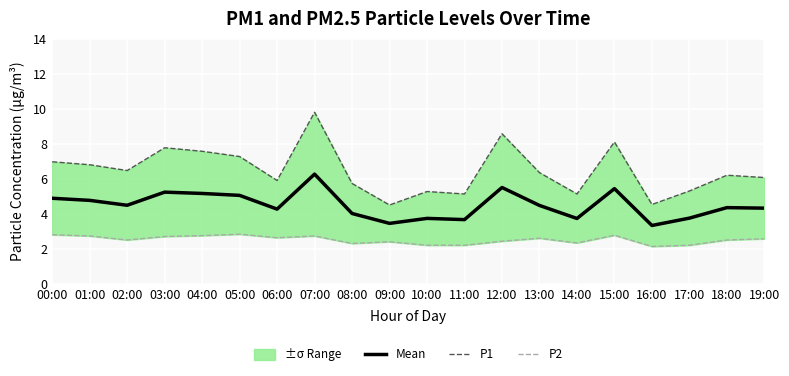

Is the value of Mean at 06:00 greater than the value of P1 at 06:00?

No